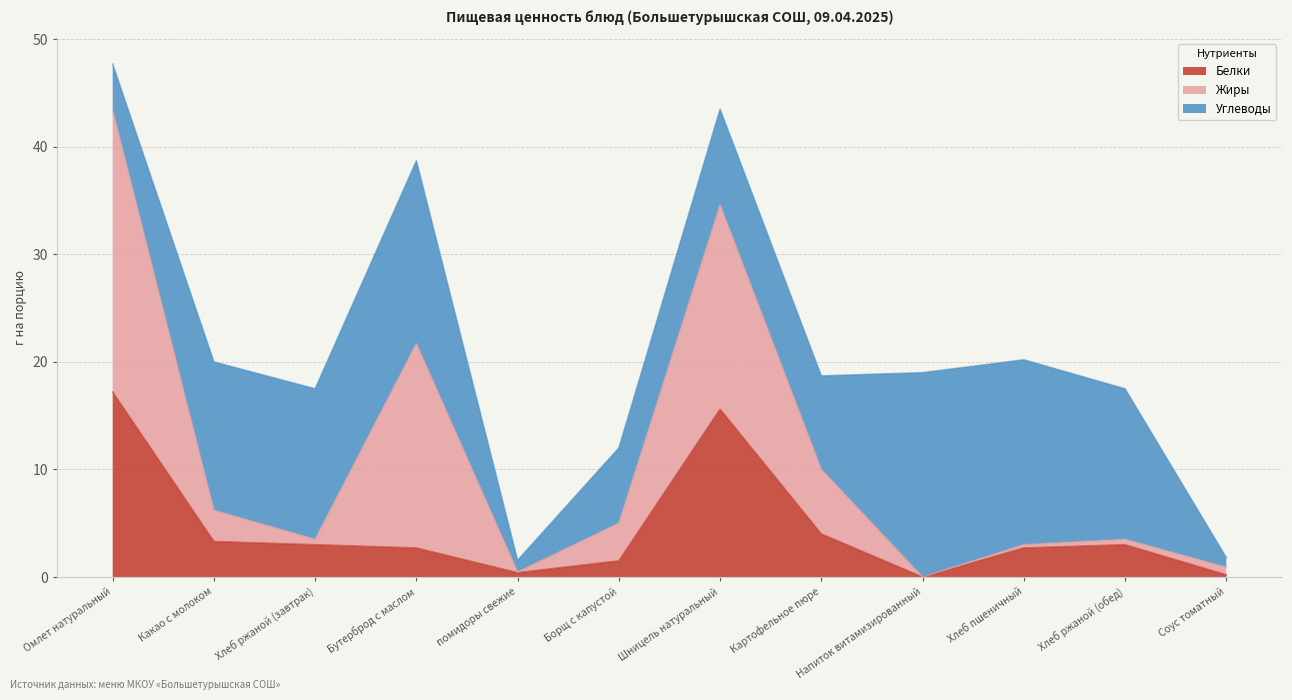

Reading left to right, transcribe all the data shown in this chart.

Белки: 17.2	3.3	3.0	2.7	0.4	1.5	15.6	4.0	0.0	2.7	3.0	0.2
Жиры: 26.2	2.9	0.5	19.0	0.1	3.5	19.0	6.0	0.0	0.3	0.5	0.7
Углеводы: 4.3	13.8	14.0	17.0	1.1	7.0	8.9	8.7	19.0	17.2	14.0	0.9